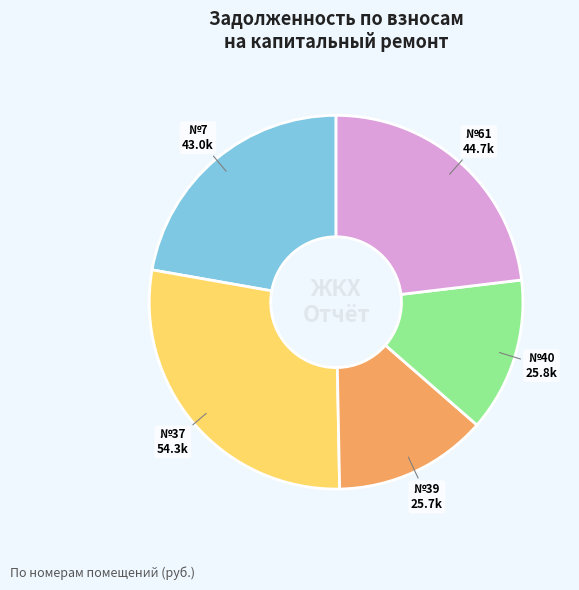

Is there any slice that represents more than half of the pie?

No